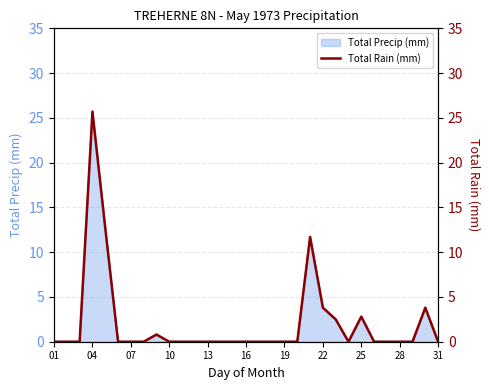

How many values are above zero?

8